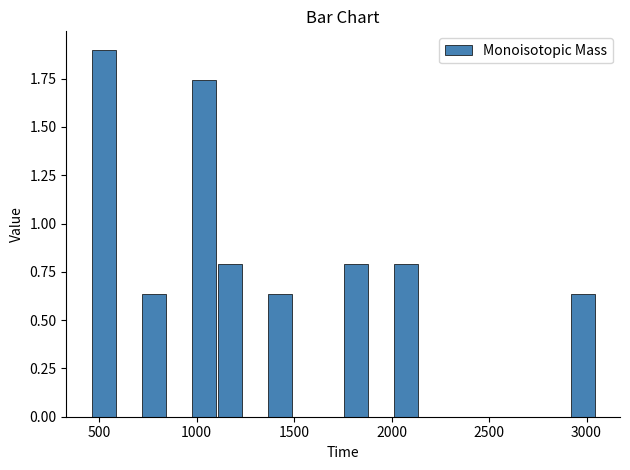

Read against the x-axis, roughly where is the centre of the tallest bar?

500